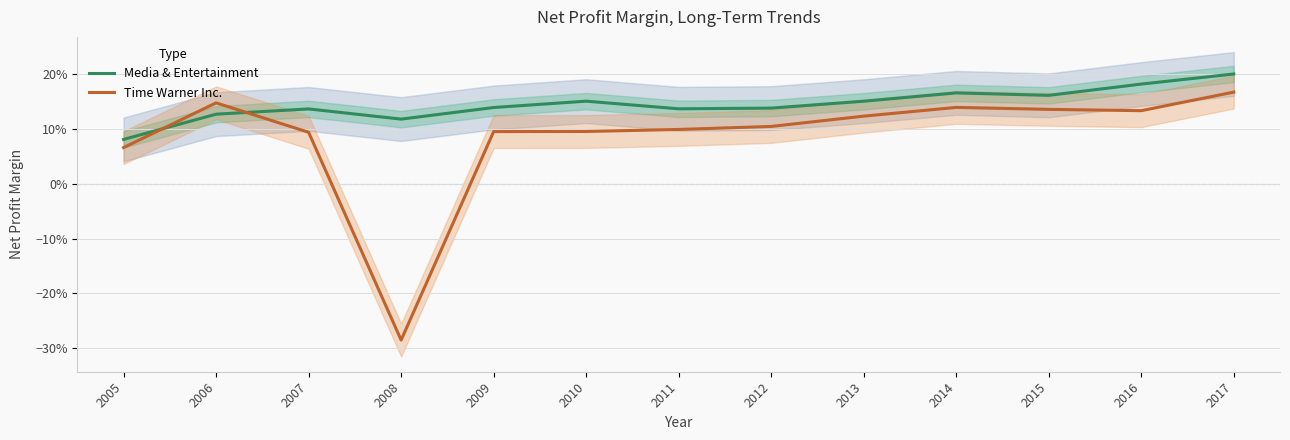

Rank the series at 2010 from lowest to highest value.

Time Warner Inc., Media & Entertainment